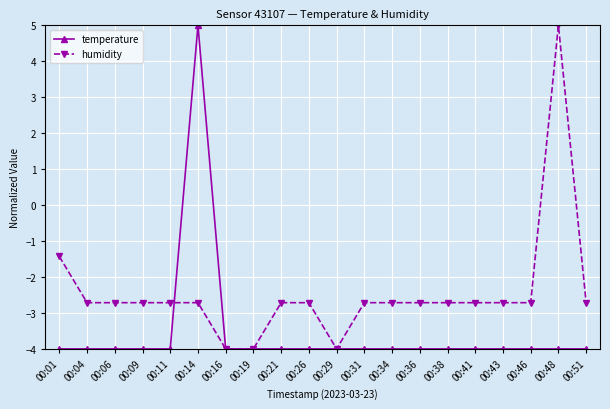

Is this an area chart (filled region under the line)?

No